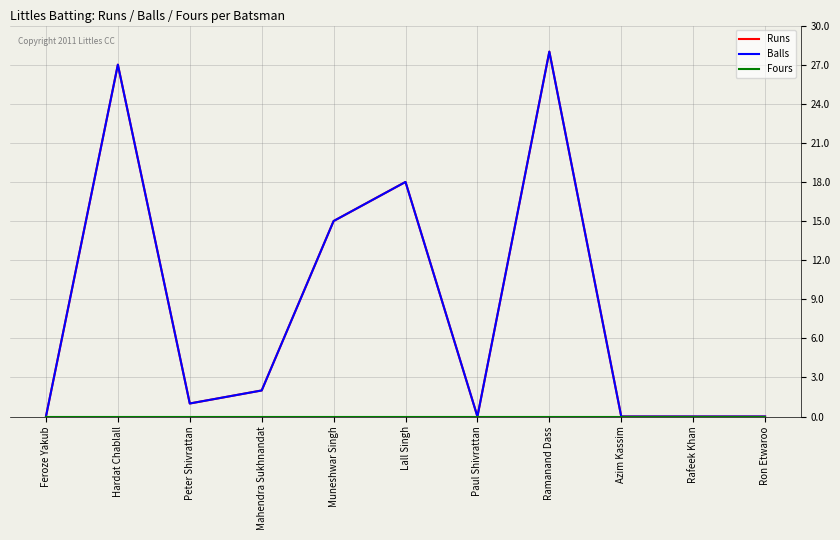

What position from the right is Azim Kassim?

3